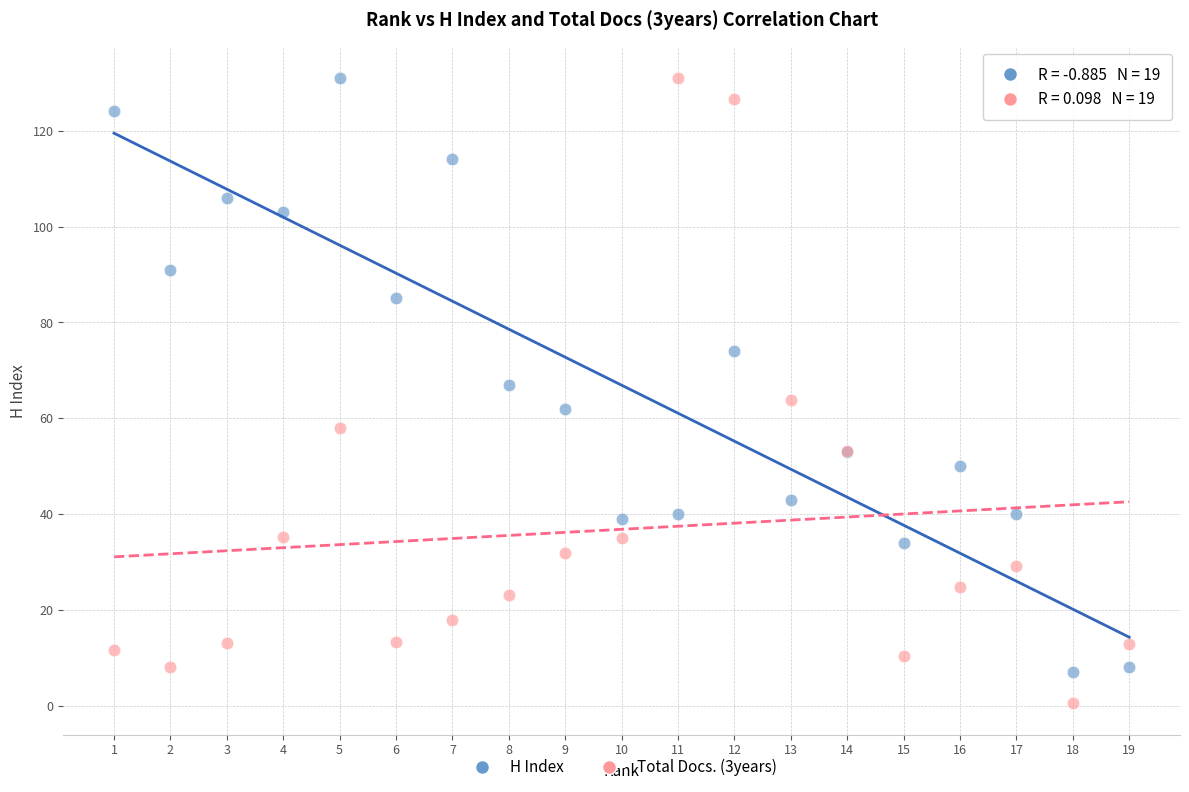

What are all the series names shown in the legend?

H Index, Total Docs. (3years)